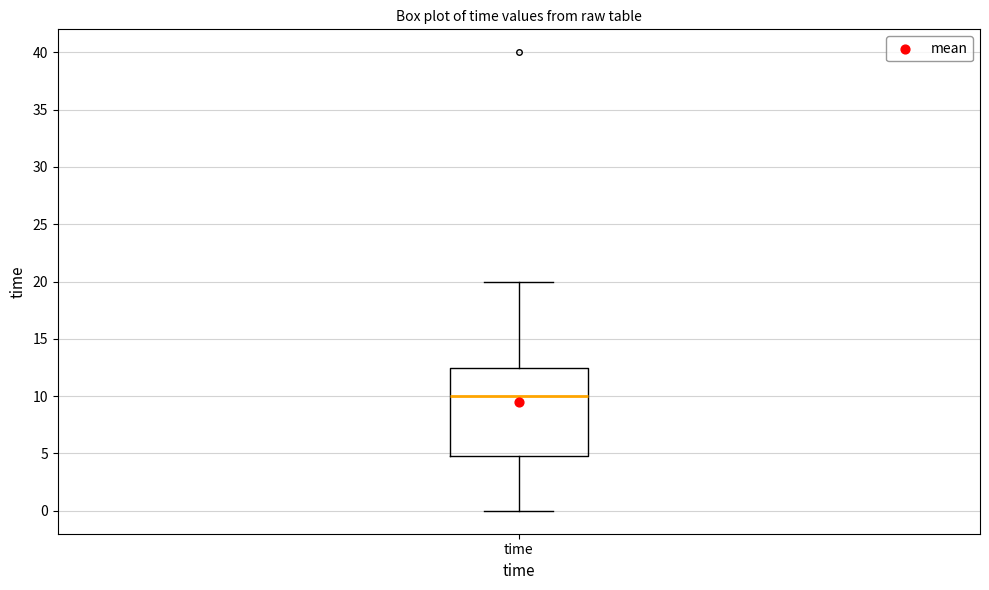

Transcribe this box plot: give where the median line is, the range the box spans, and where the two whiskers end, as read against the y-axis. The values are not printed on the chart, so give them approximately, as read against the axis.

median 10.0, box 5.0 to 12.5, whiskers 0.0 to 20.0